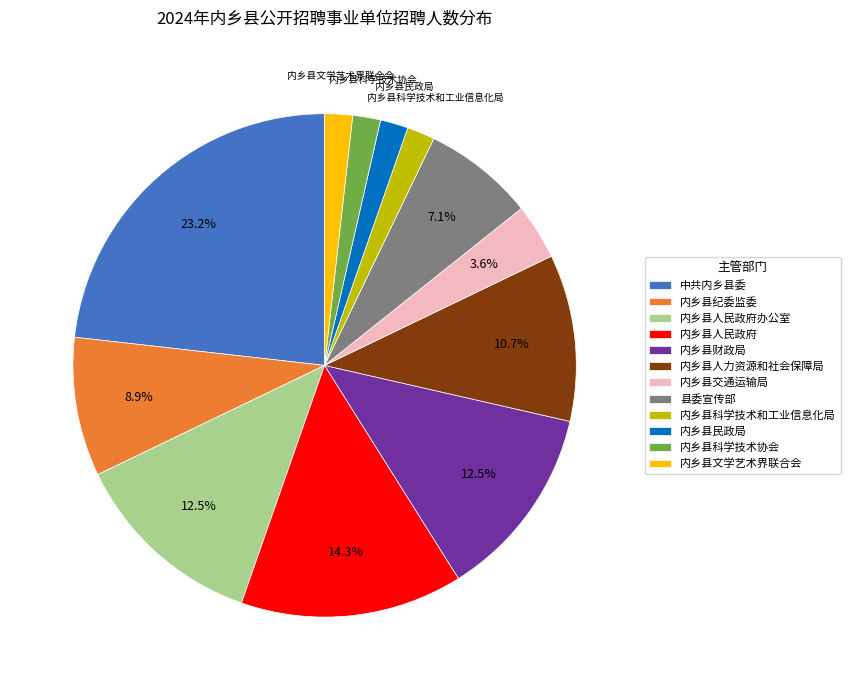

To the nearest percent, what is the combined percentage of 内乡县文学艺术界联合会 and 中共内乡县委?

25%